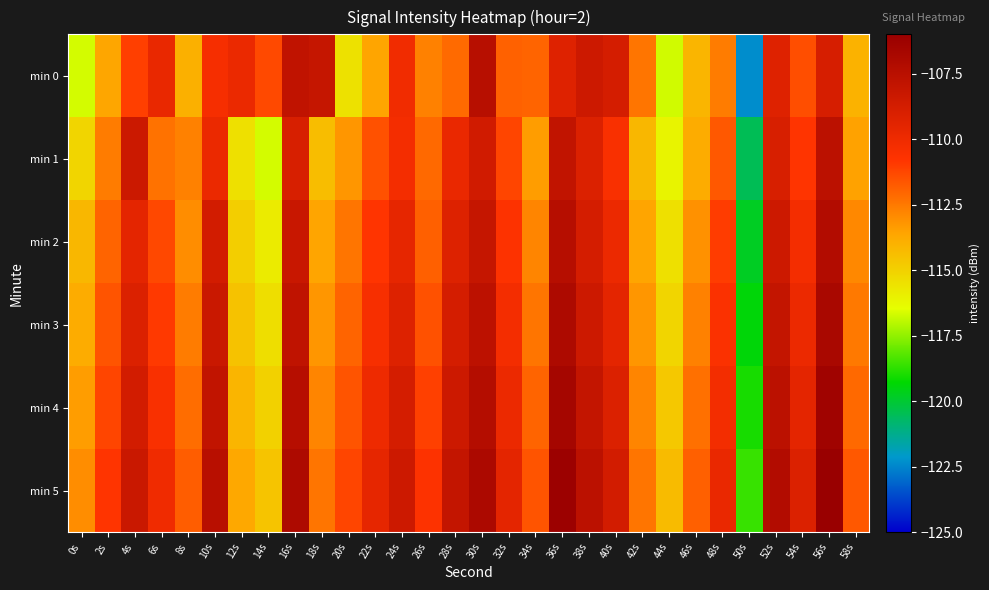

Between 52s and 26s, which is larger?

52s